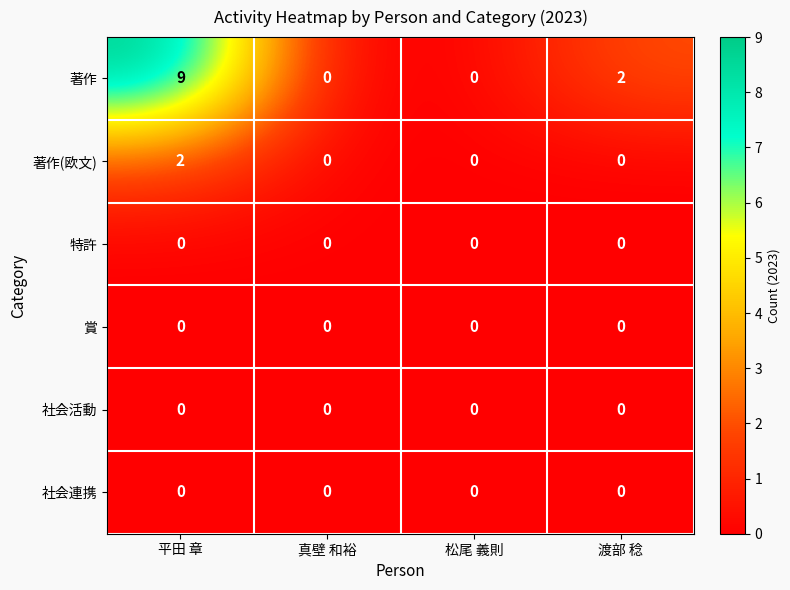

What is the greatest value displayed?

9